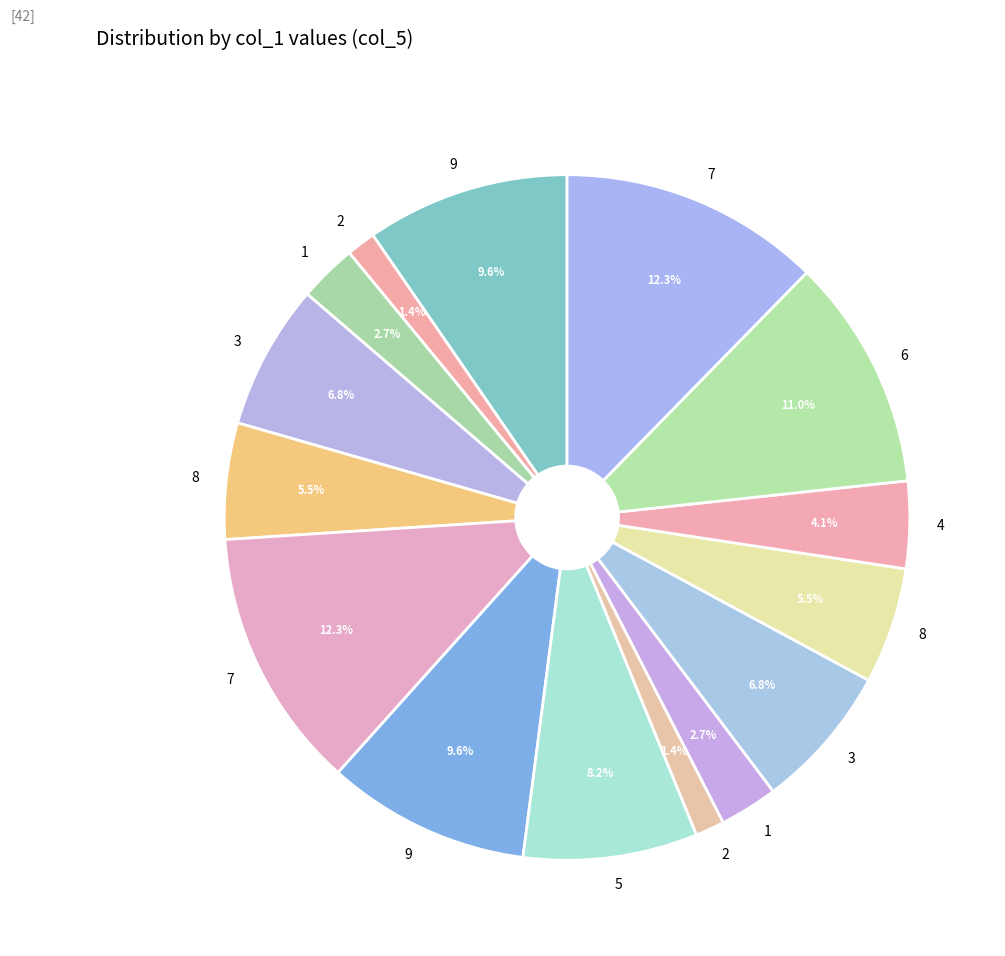

Count the number of slices in the pie.

15